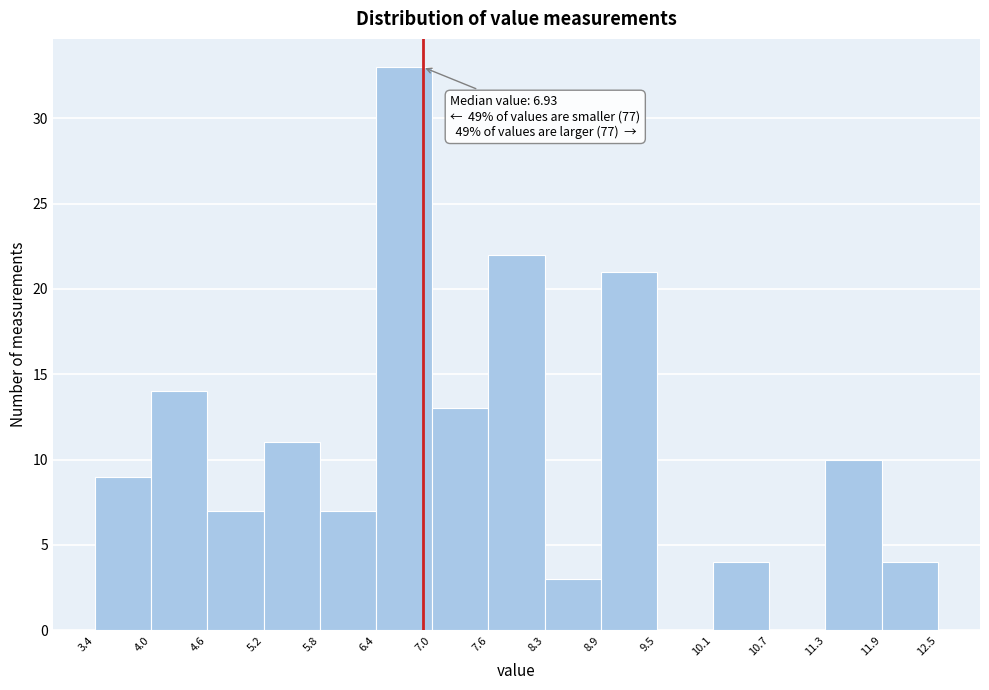

Which range on the x-axis has the tallest bar?

6.4 to 7.0